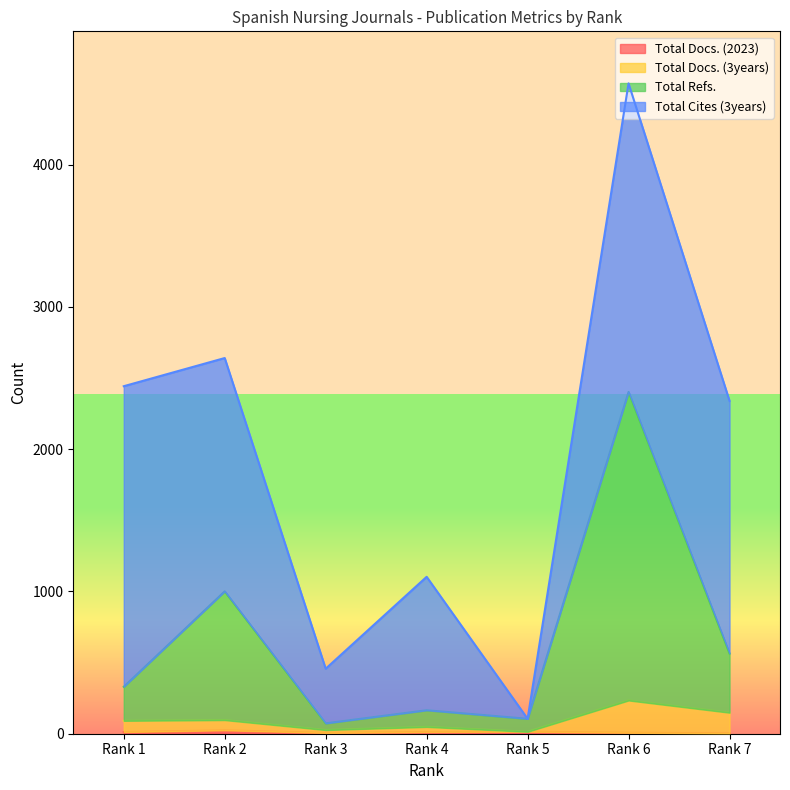

True or false: Total Docs. (3years) and Total Refs. cross at least once.

False